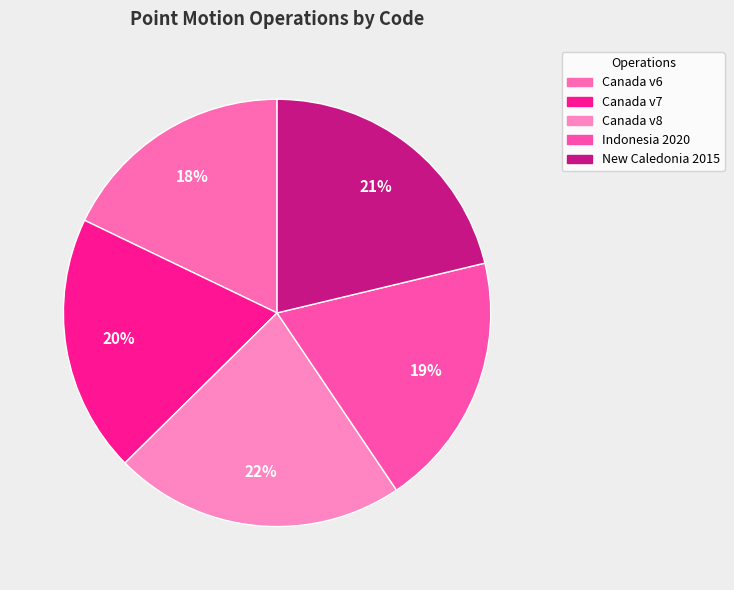

Which category has the smallest portion of the pie?

Canada velocity grid v6